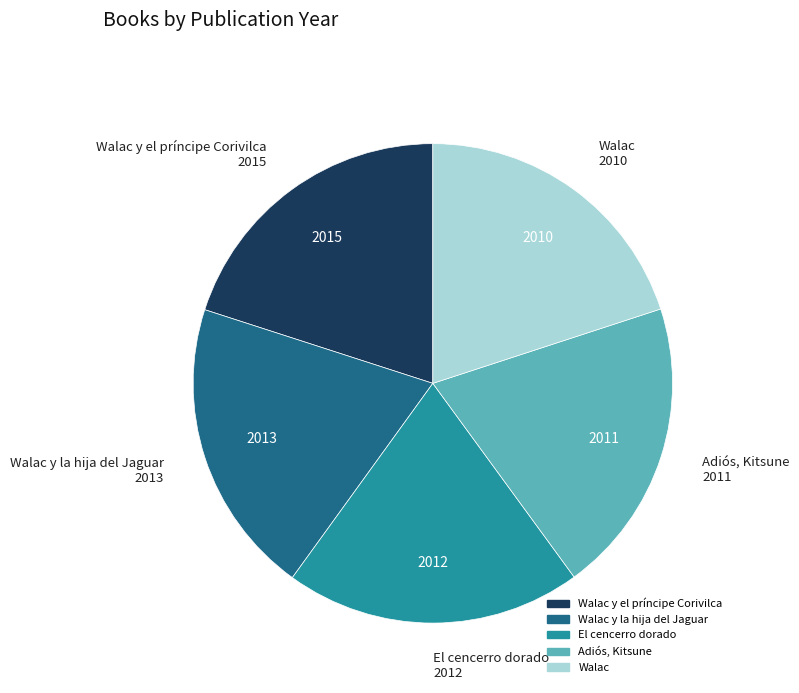

Is there a majority slice in this chart?

No